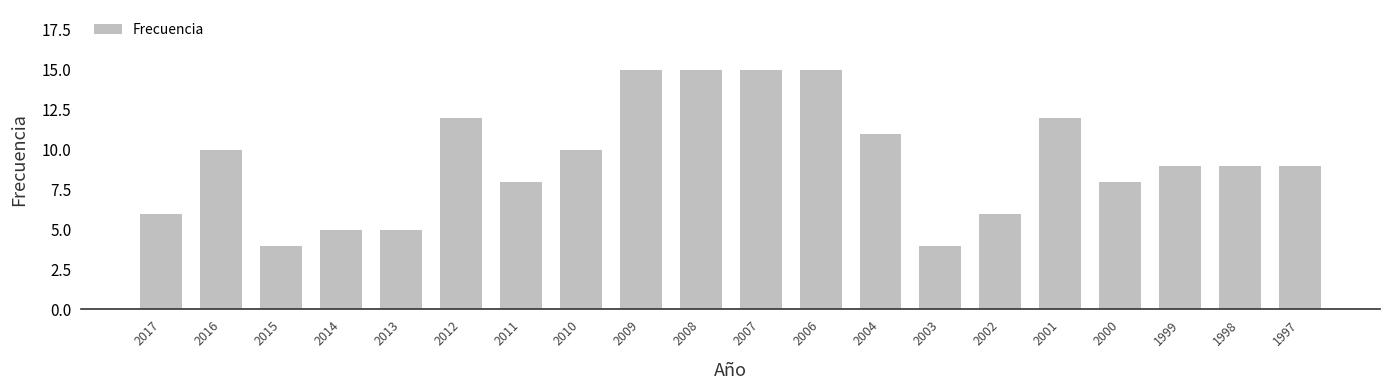

What is the minimum value shown in the chart?

4